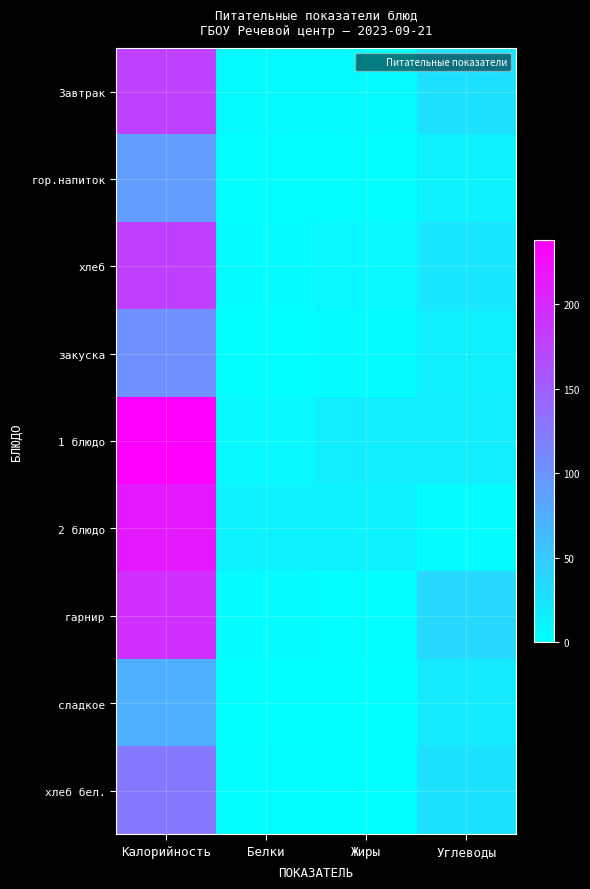

What is the maximum value shown in the chart?

238